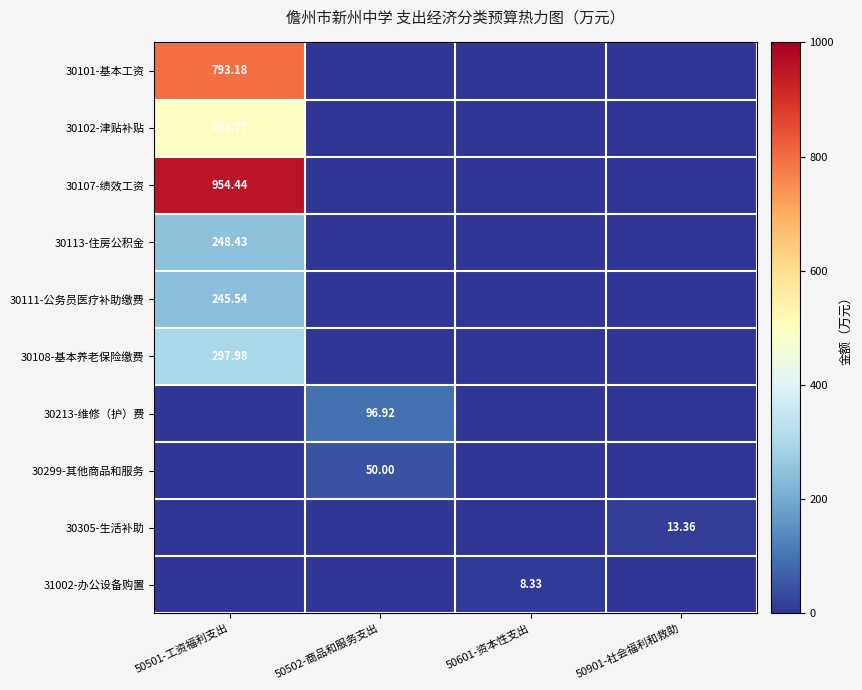

The value of 30305-生活补助 at 50901-社会福利和救助 is 17.7. True or false?

False